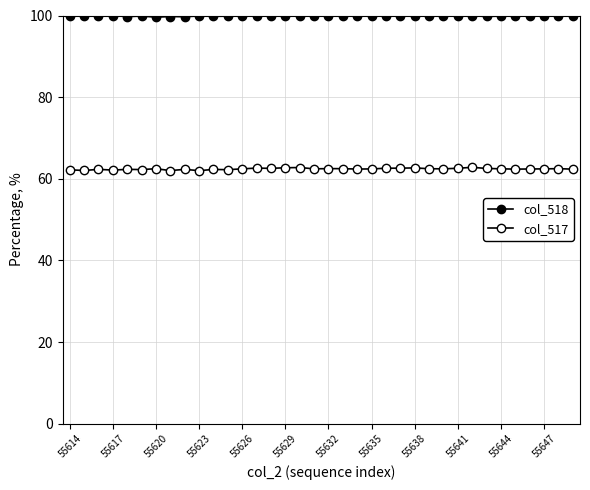

List the series in order of their overall mean, lowest first.

col_517, col_518